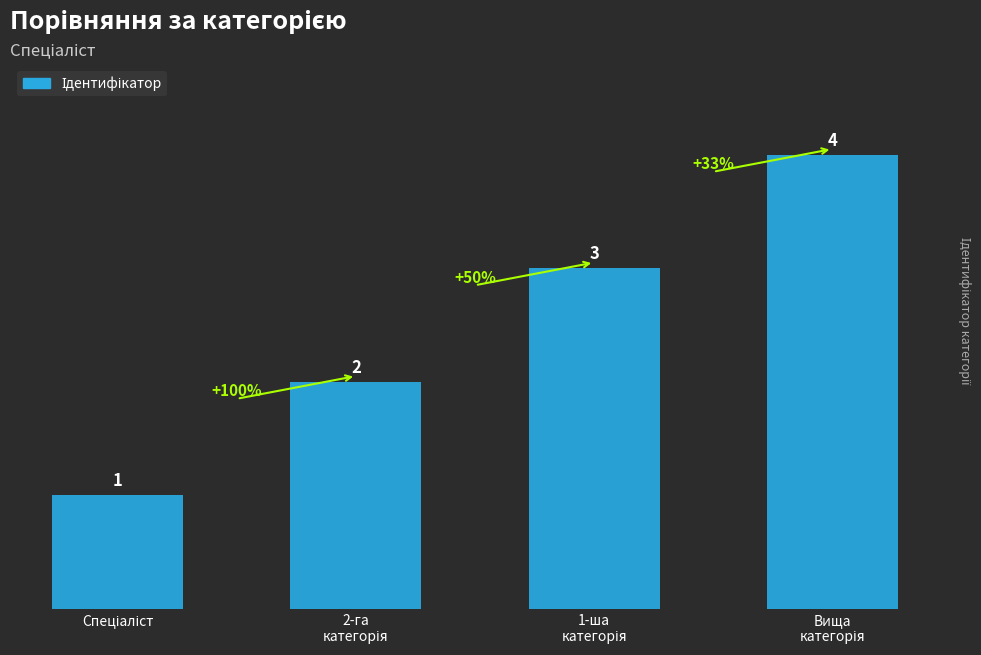

What is the sum of all values?

10